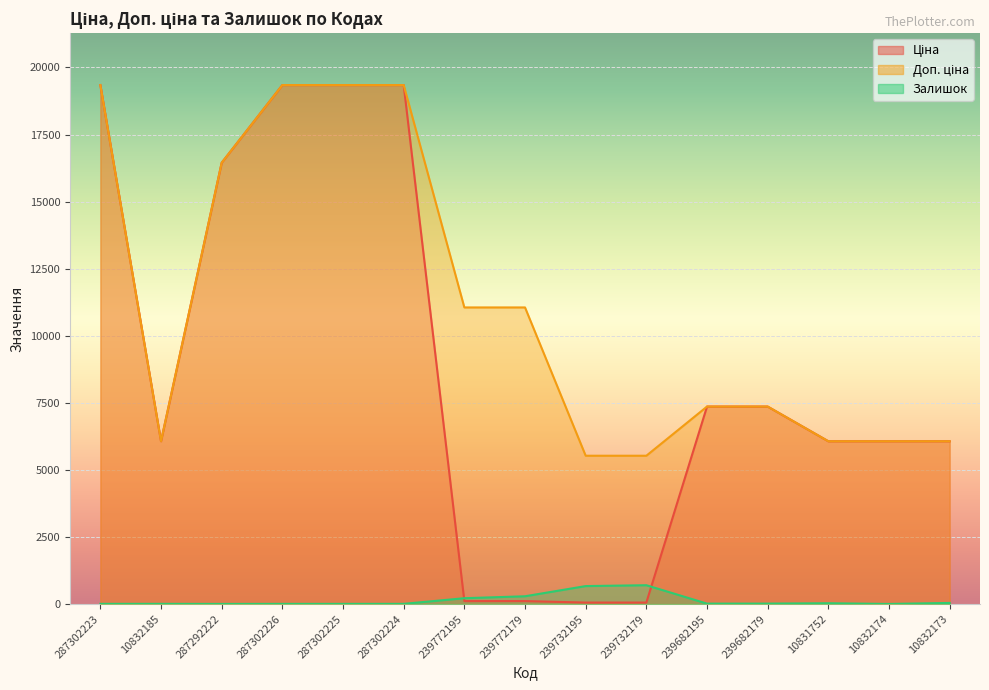

At which label does Ціна reach its peak?

287302223